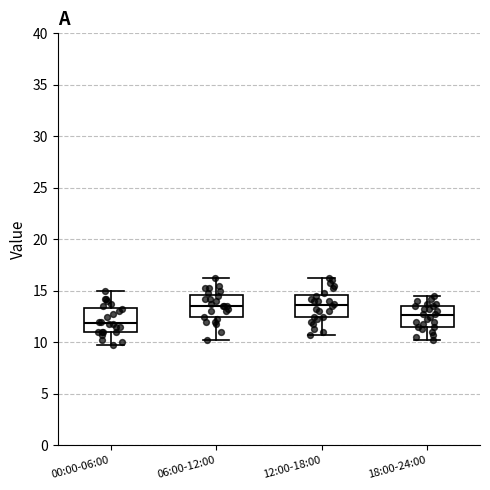

Reading left to right, read every box against the y-axis: the position of its median line, the range the box covers, and the ends of its whiskers. The values are not printed on the chart, so give them approximately, as read against the axis.

00:00-06:00: median 12.0, box 11.0 to 13.5, whiskers 10.0 to 15.0
06:00-12:00: median 13.5, box 12.5 to 14.5, whiskers 10.5 to 16.5
12:00-18:00: median 13.5, box 12.5 to 14.5, whiskers 11.0 to 16.5
18:00-24:00: median 12.5, box 11.5 to 13.5, whiskers 10.5 to 14.5